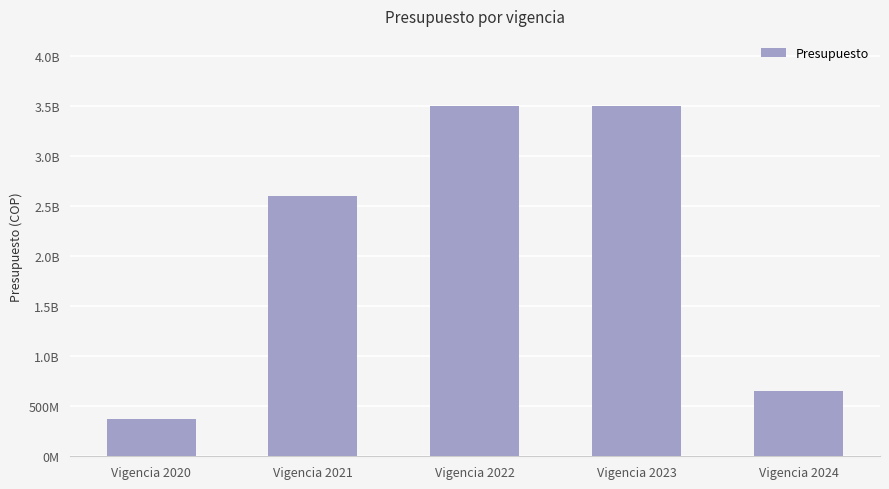

Does the chart contain any negative values?

No